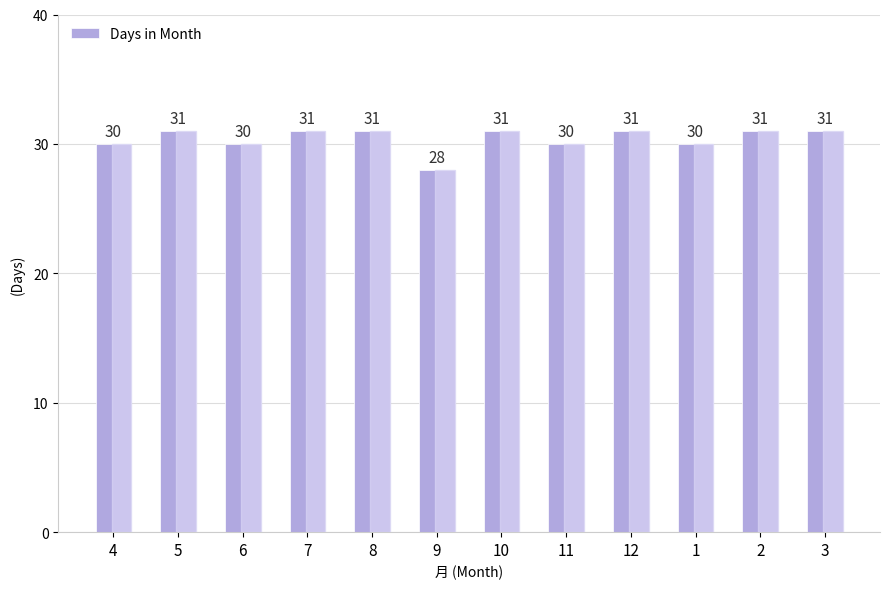

How many series are shown in this chart?

1